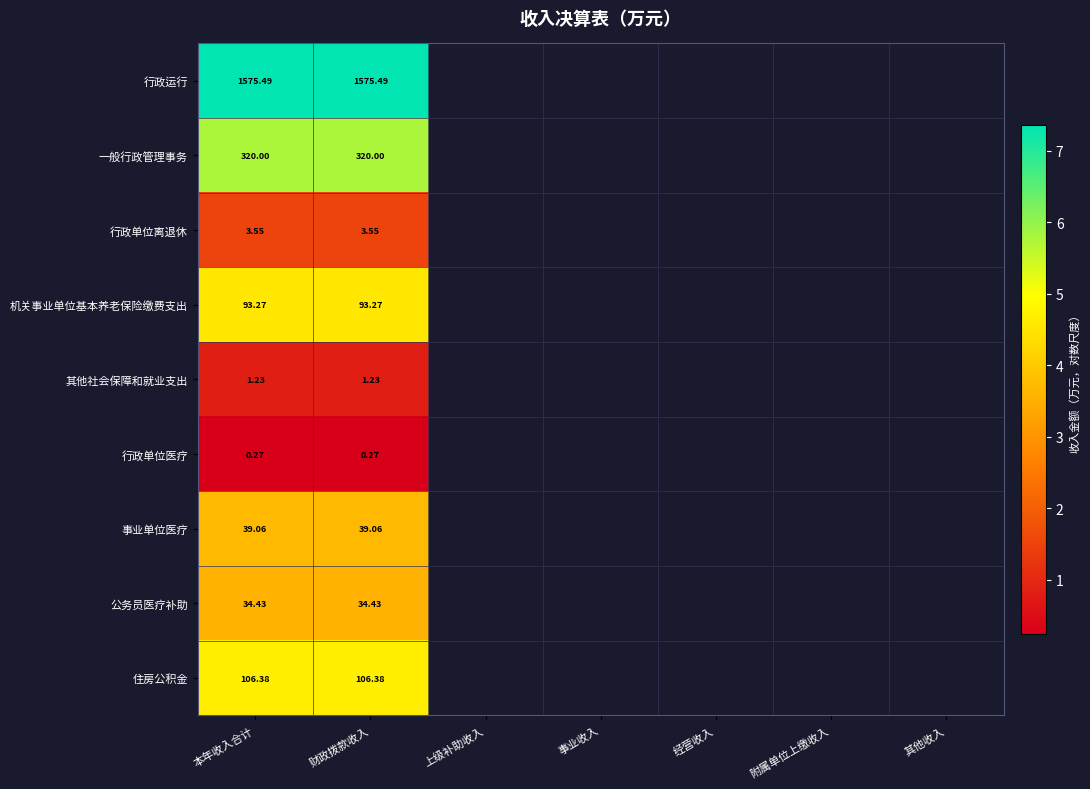

Rank the series at 财政拨款收入 from lowest to highest value.

行政单位医疗, 其他社会保障和就业支出, 行政单位离退休, 公务员医疗补助, 事业单位医疗, 机关事业单位基本养老保险缴费支出, 住房公积金, 一般行政管理事务, 行政运行